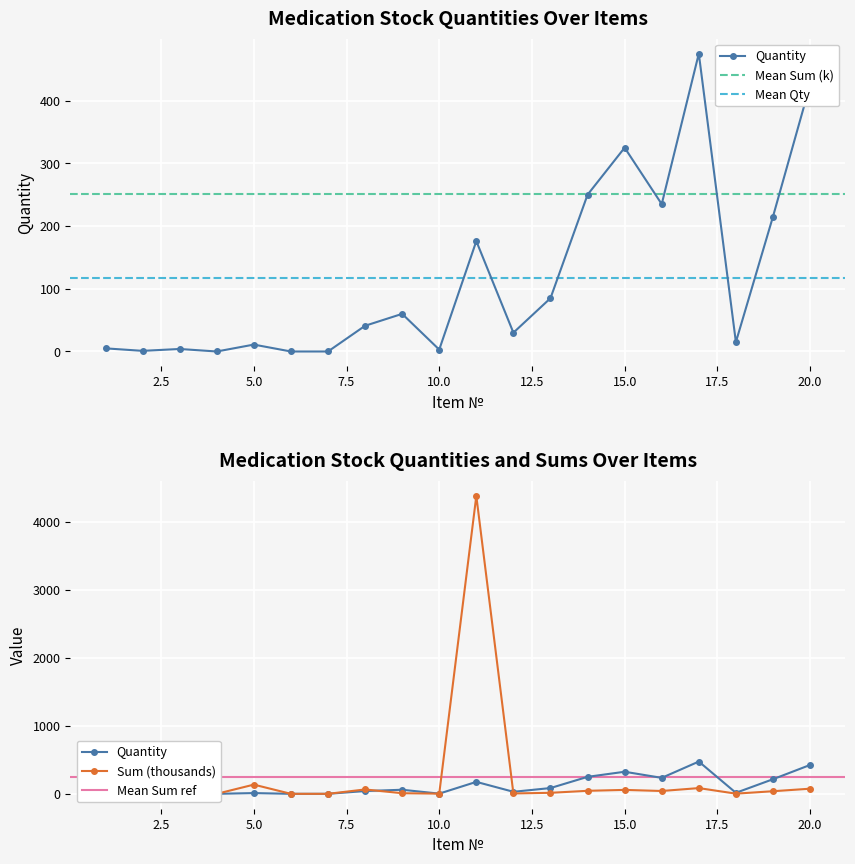

Is it true that Sum equals 50.7 at 1?

False